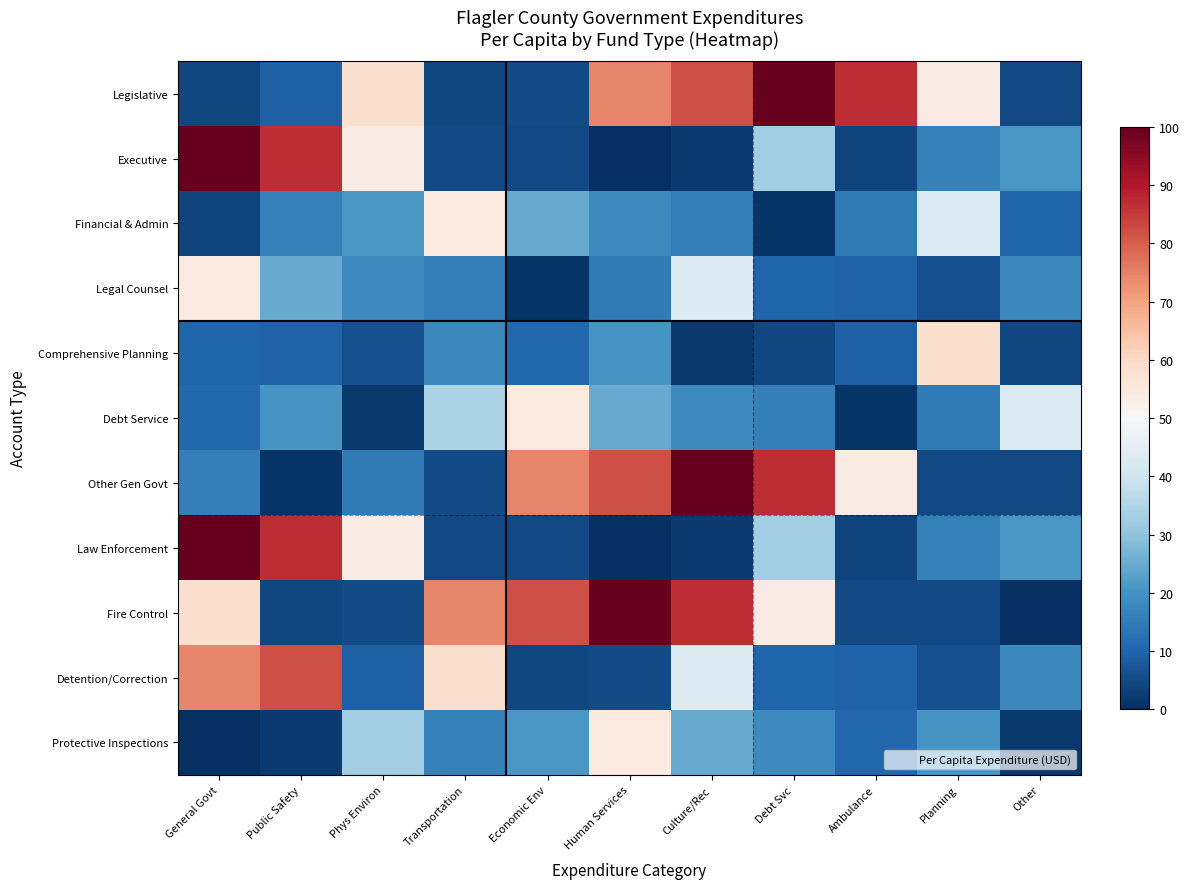

At how many categories does at least one series exceed 70?

8